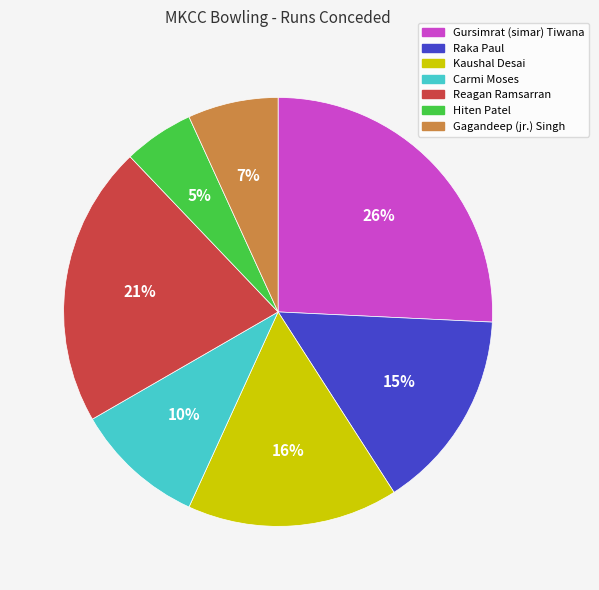

What is the smallest slice in the pie chart?

Hiten Patel